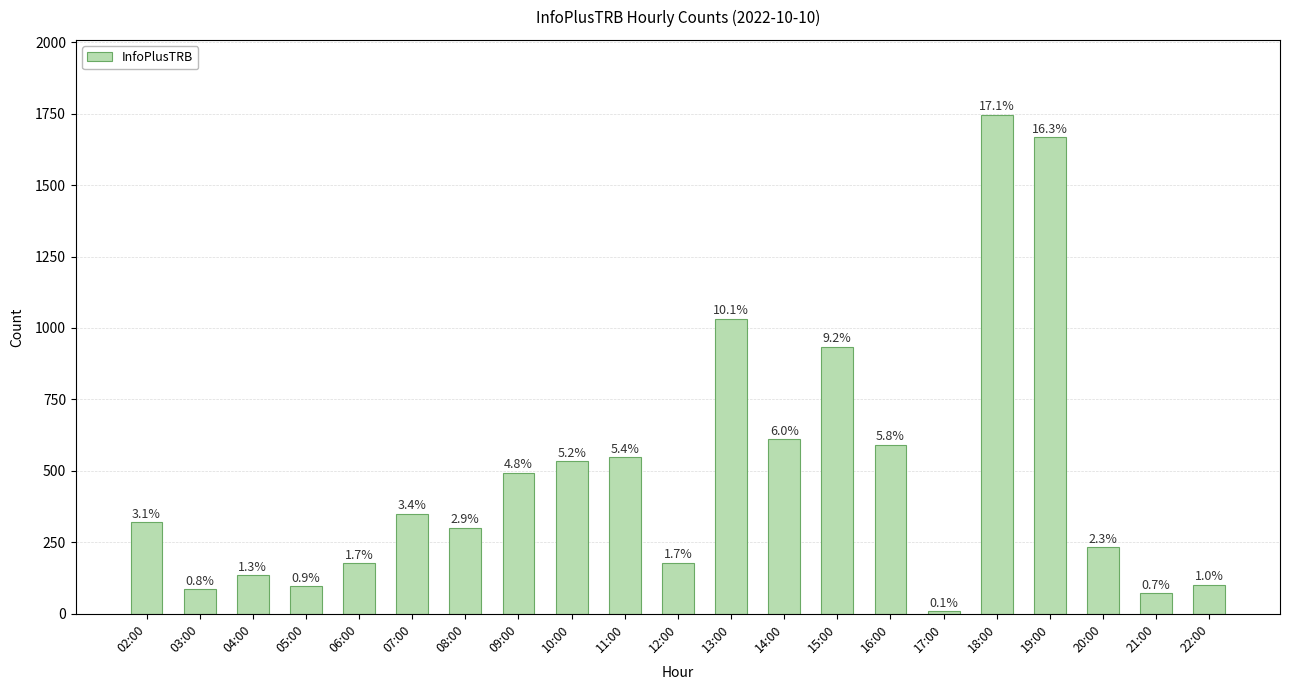

How many bars are there in total?

21